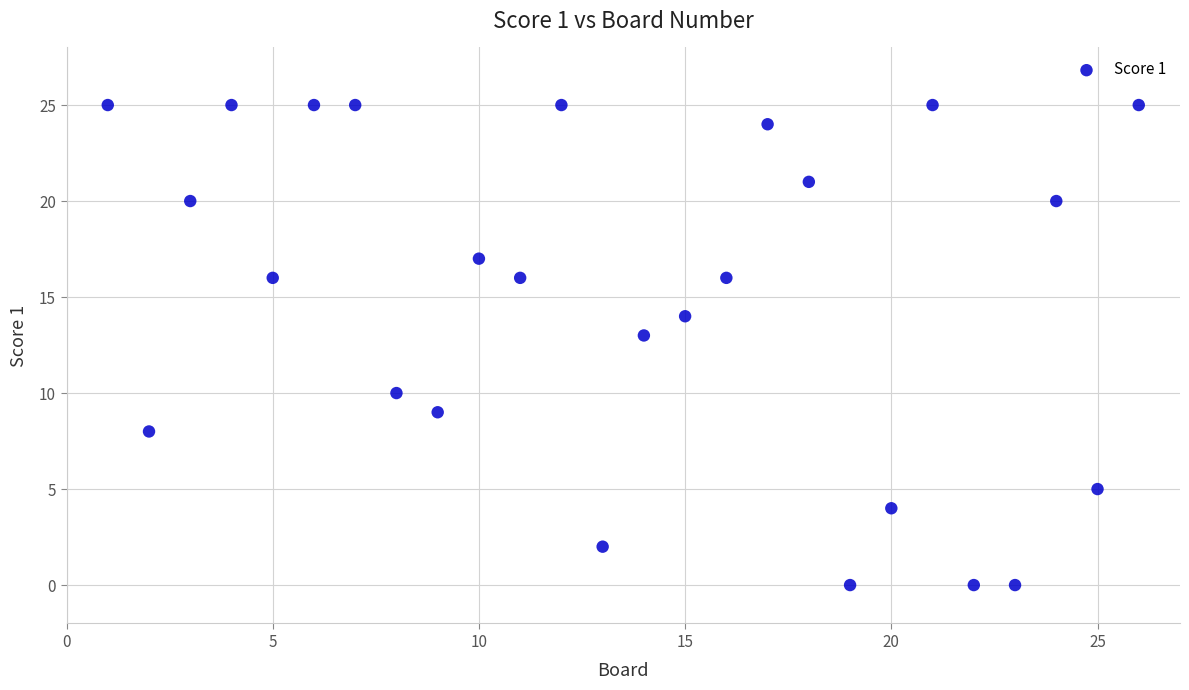

What is the range of X values (max minus min)?

25